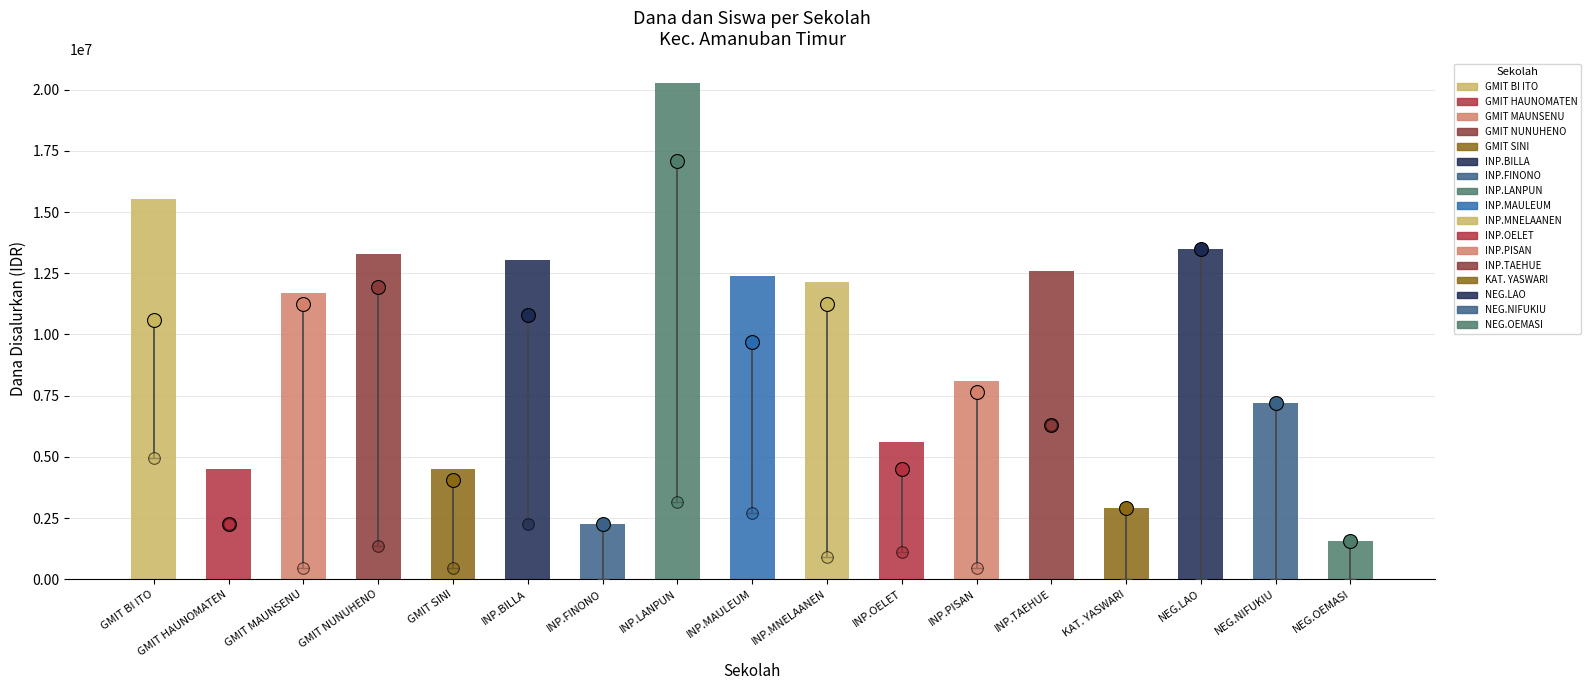

Approximately how many times larger is the value at INP.TAEHUE compared to INP.PISAN?

1.6